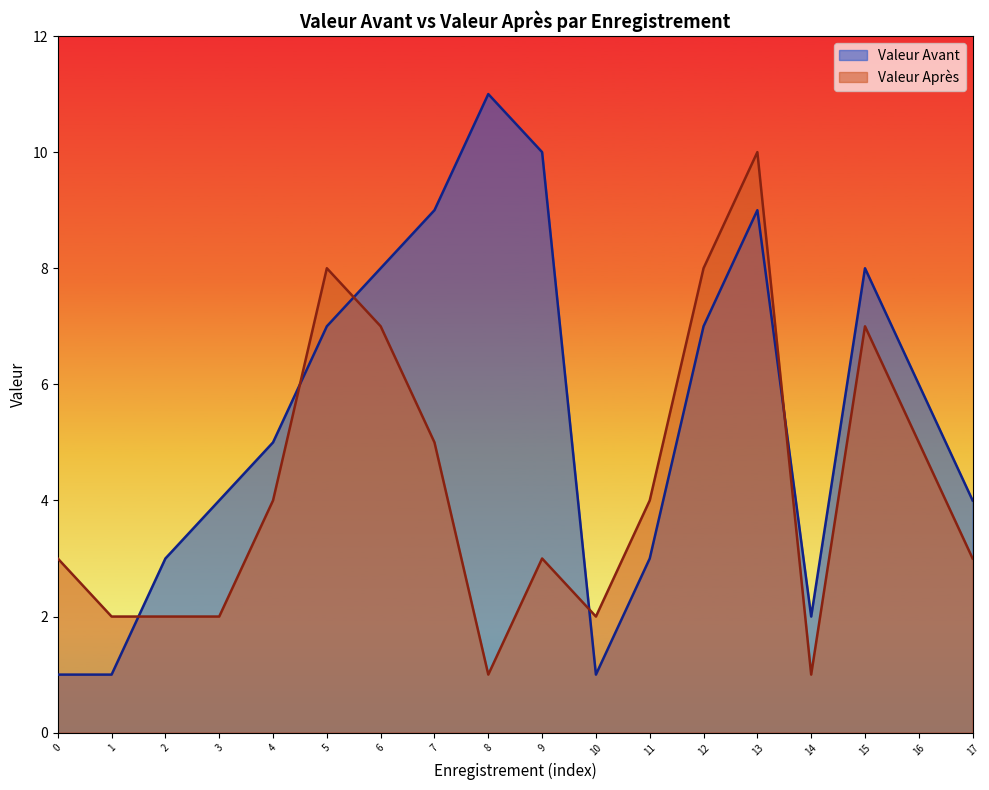

After their last crossing, which series has the higher values: Valeur Avant or Valeur Apres?

Valeur Avant